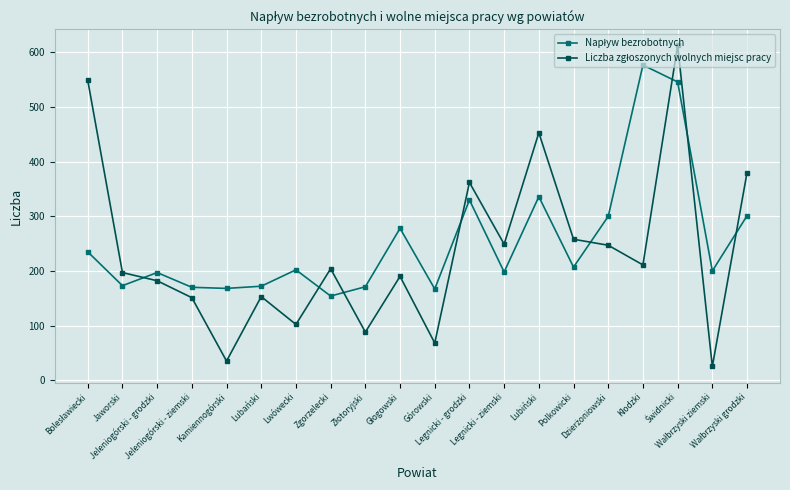

Does the chart have visible grid lines?

Yes